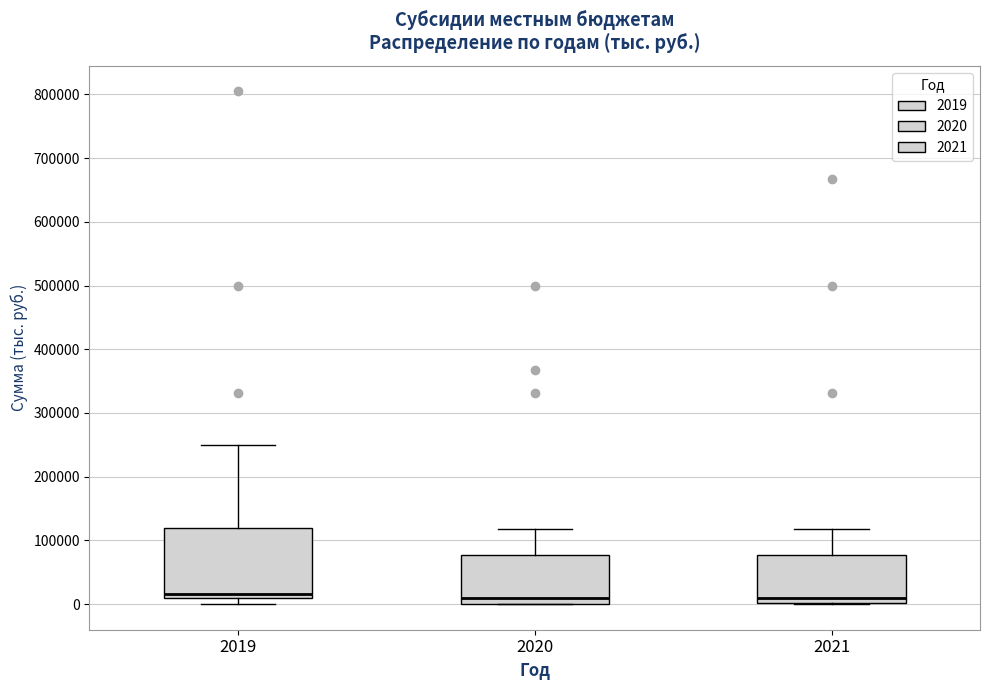

Where is the upper edge of the box at x = 2021 on the y-axis? The values are not printed on the chart, so give them approximately, as read against the axis.

80000